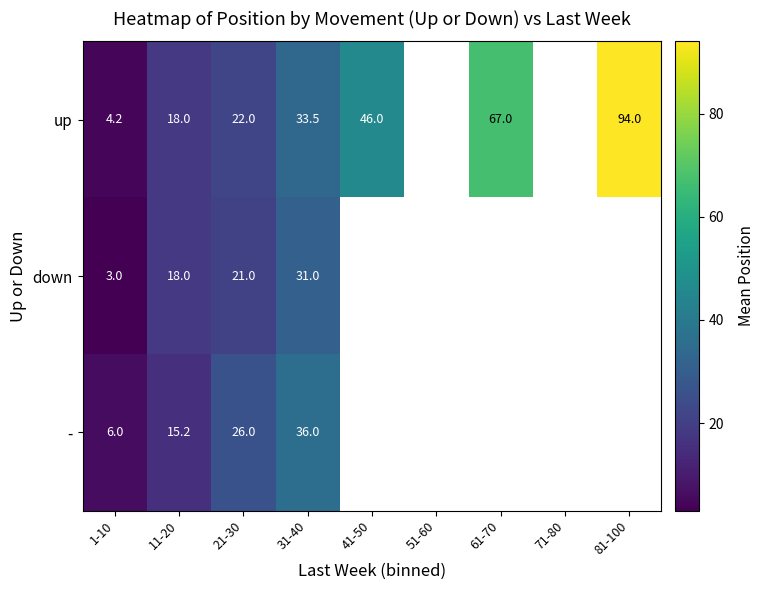

The value of up at 31-40 is 33.5. True or false?

True